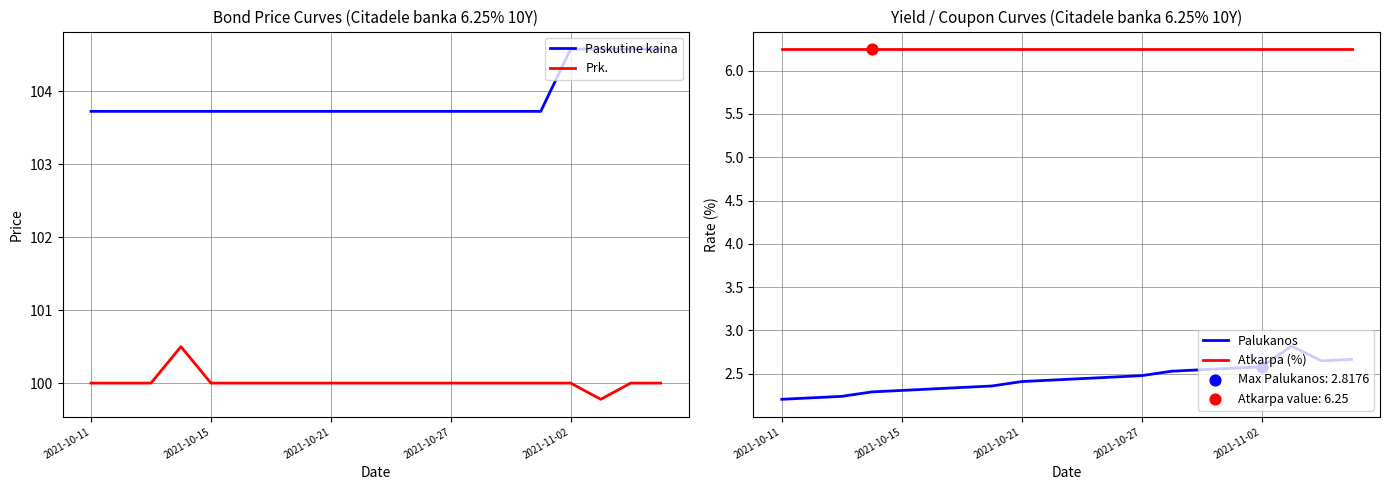

True or false: Prk. and Paskutine kaina intersect in this chart.

False